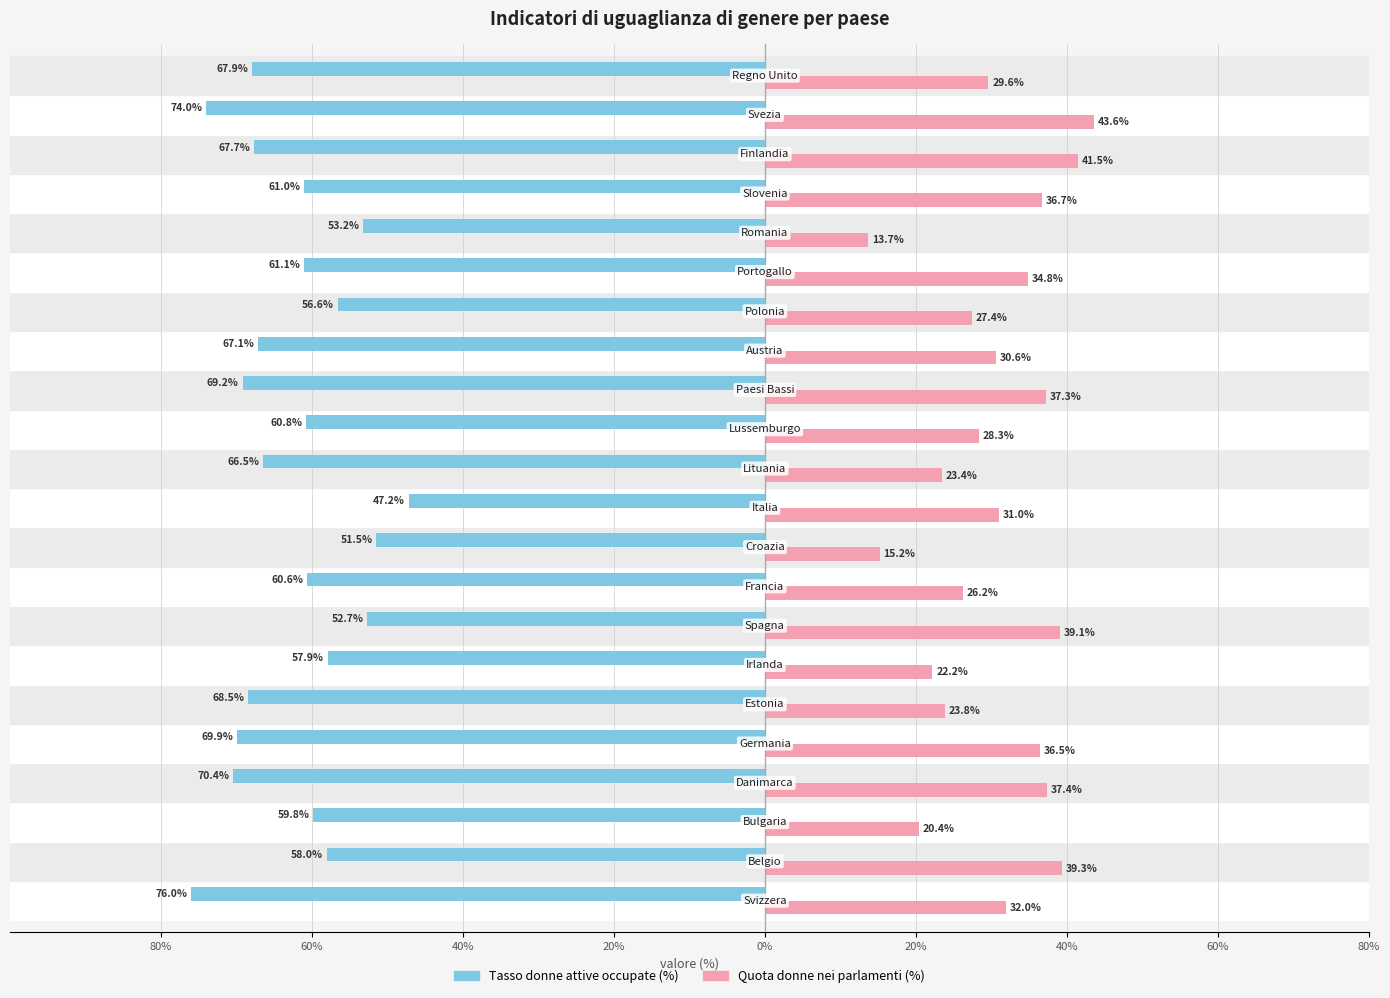

What is the value of the Quota donne nei parlamenti (%) bar at the 1st from the left?

32.0